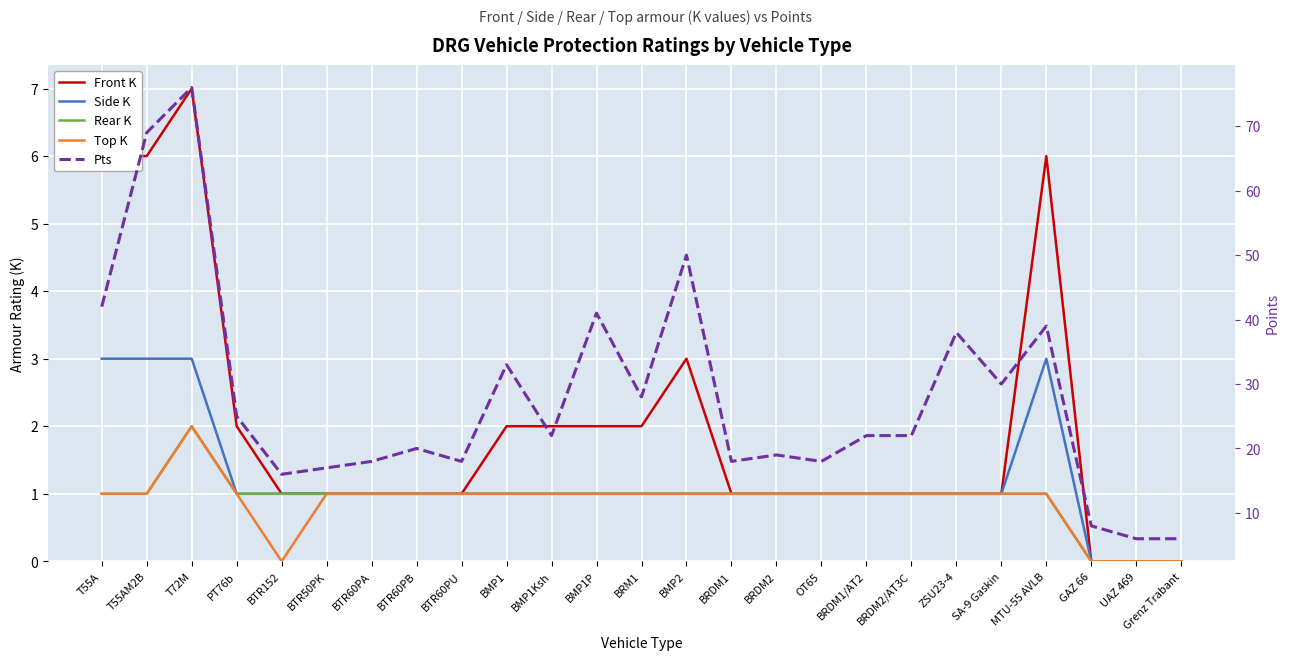

What is the value of the Front K point at the 20th from the left?

1